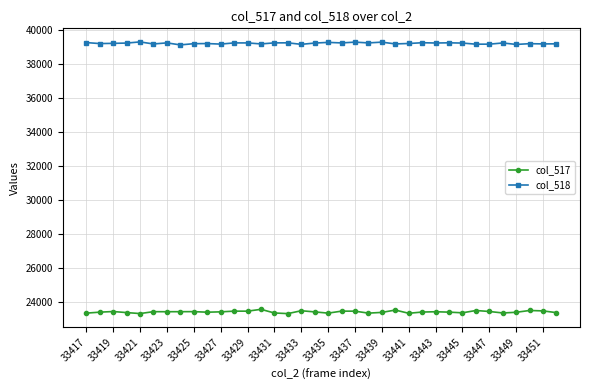

Which series has the largest total across all categories?

col_518